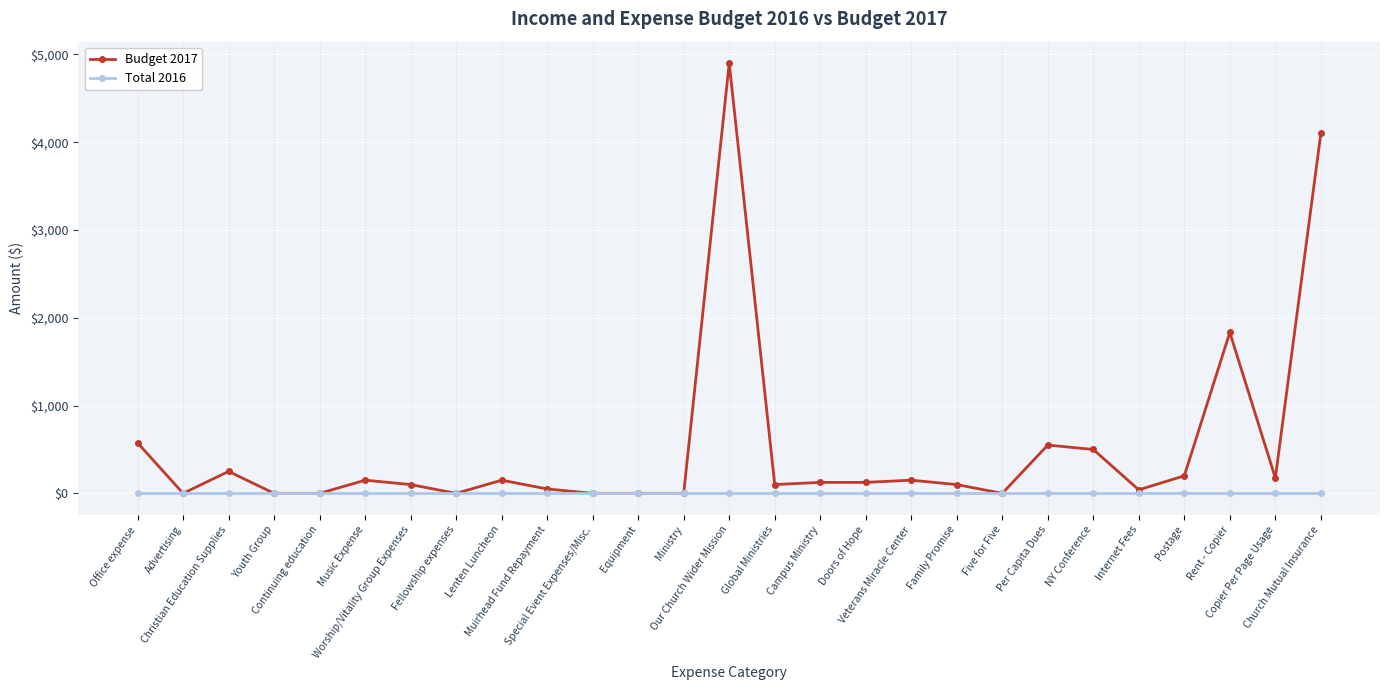

Rank the series at Doors of Hope from highest to lowest value.

Budget 2017, Total 2016